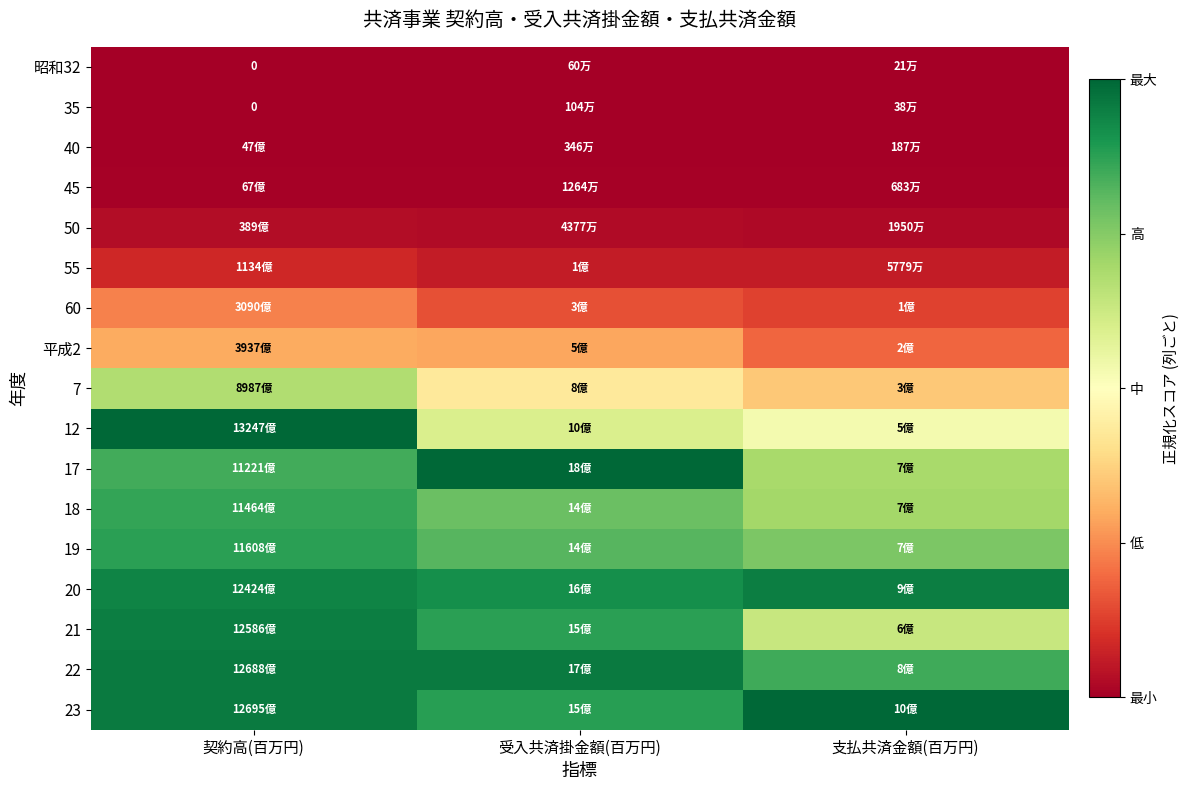

Rank the categories by 35 value from highest to lowest.

受入共済掛金額(百万円), 支払共済金額(百万円), 契約高(百万円)